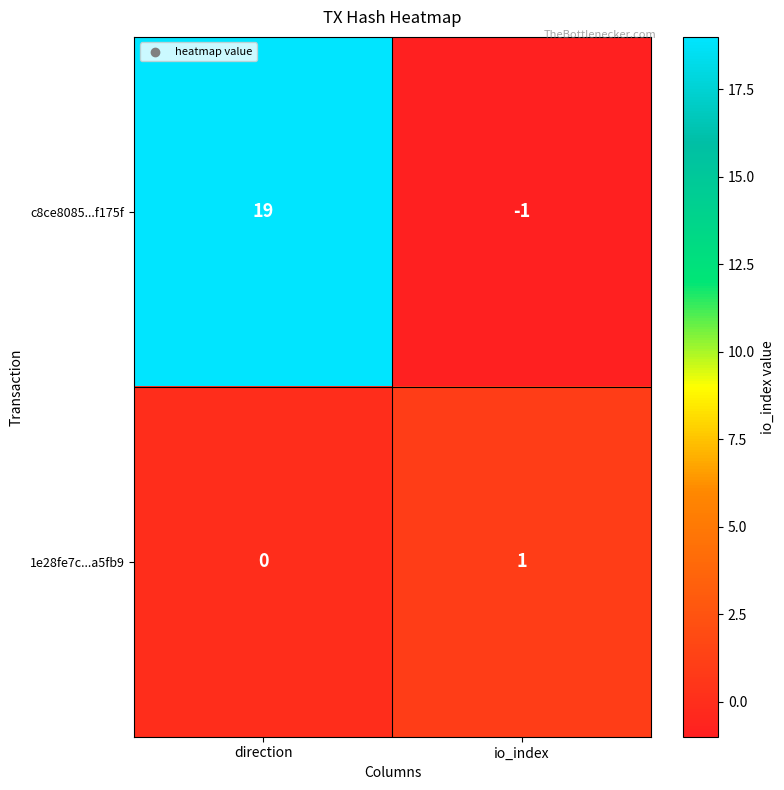

Rank the series by their average value, from lowest to highest.

1e28fe7c...a5fb9, c8ce8085...f175f